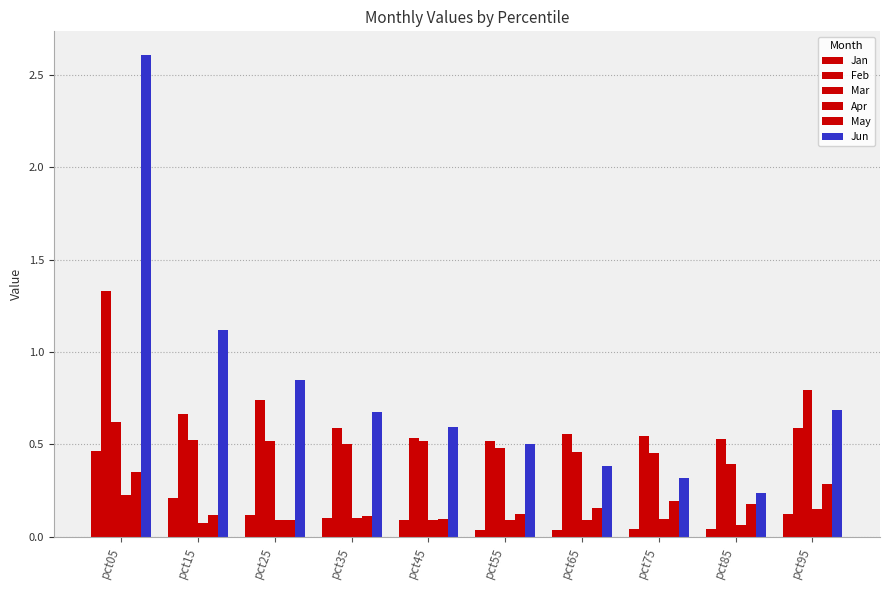

Between pct35 and pct45, which is larger?

pct35